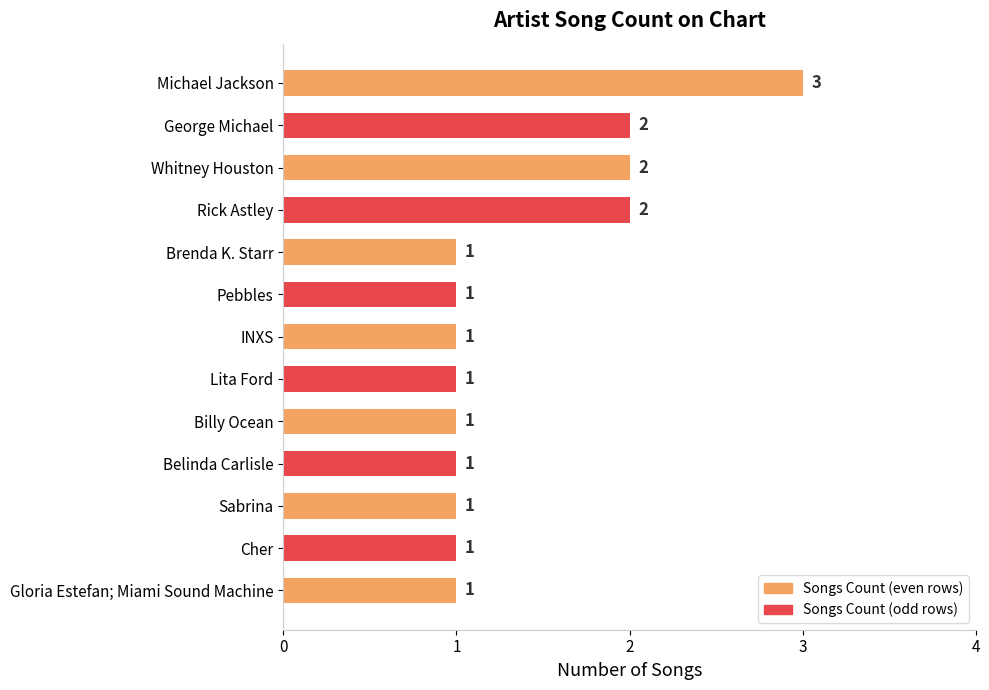

How many values are between 1 and 2?

12